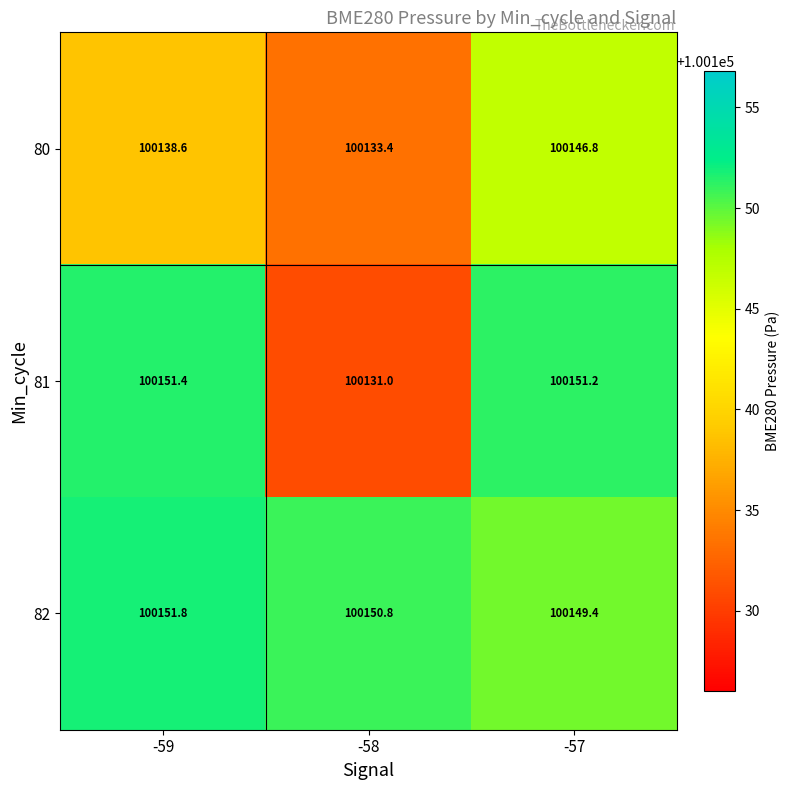

At how many categories does at least one series exceed 100134?

3